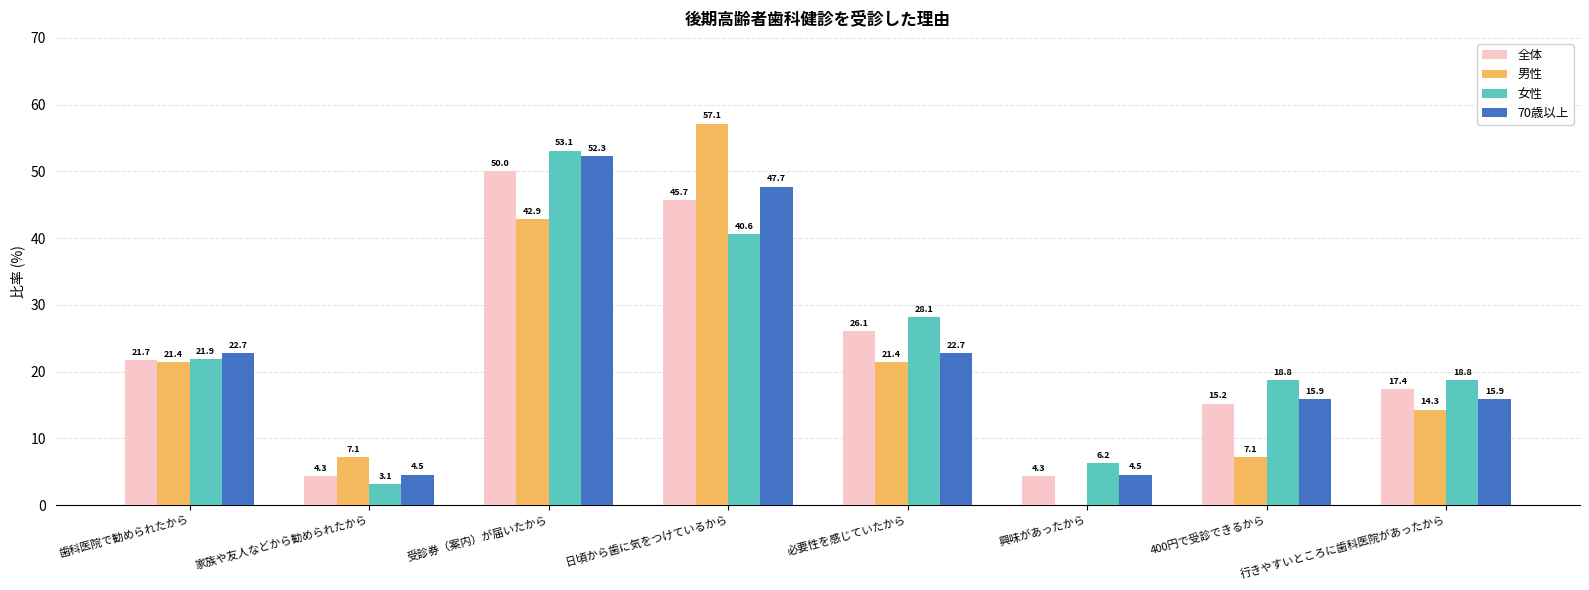

Which series has the largest total across all categories?

女性